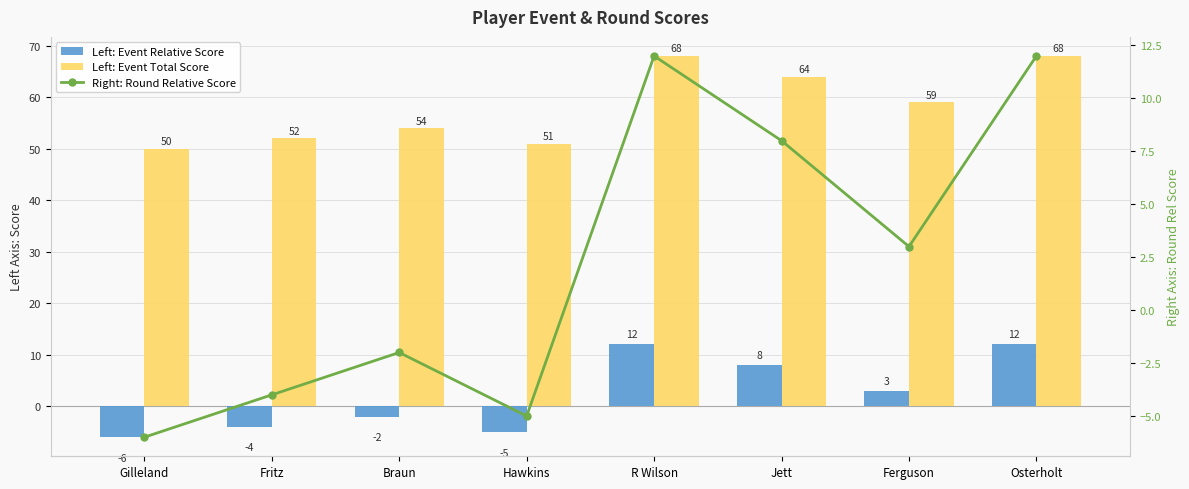

What are all the series names shown in the legend?

Left: Event Relative Score, Left: Event Total Score, Right: Round Relative Score